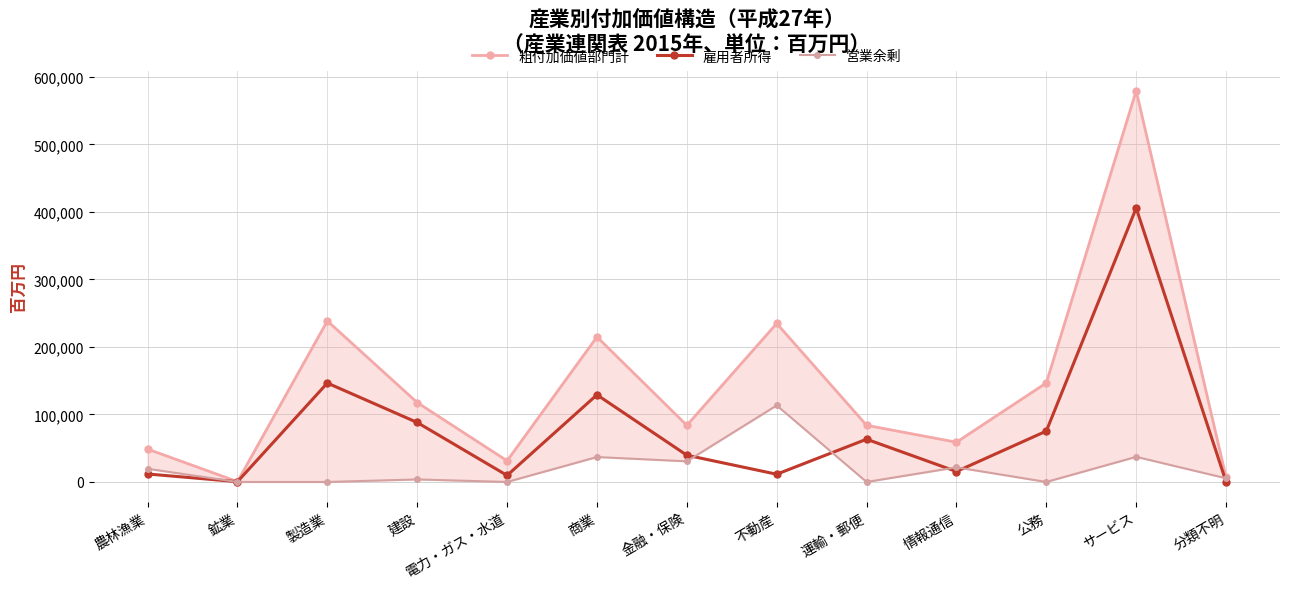

What is the greatest value displayed?

579340